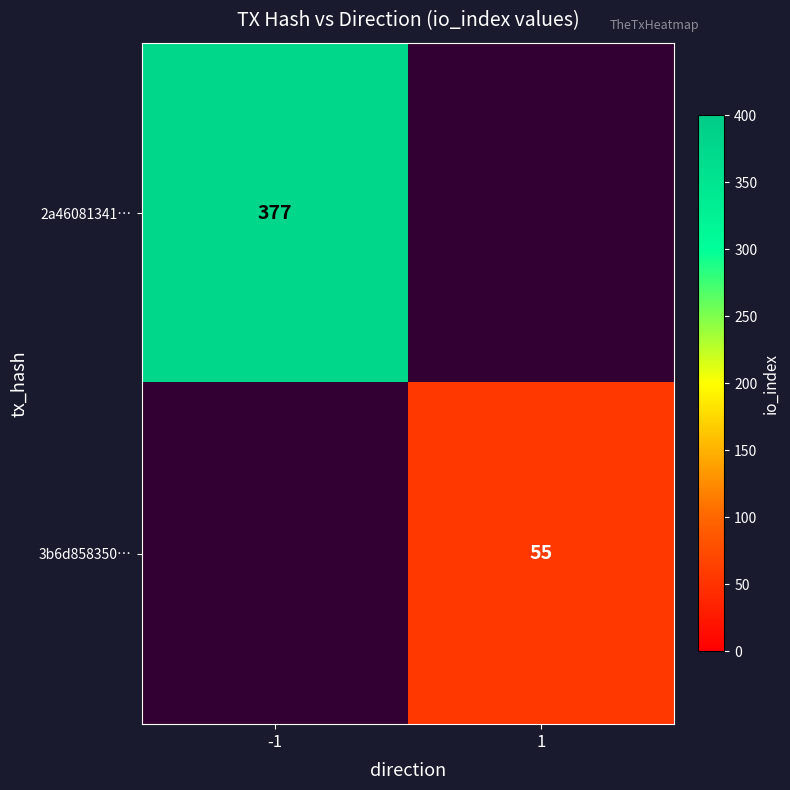

The value of 3b6d858350… at 1 is 55. True or false?

True